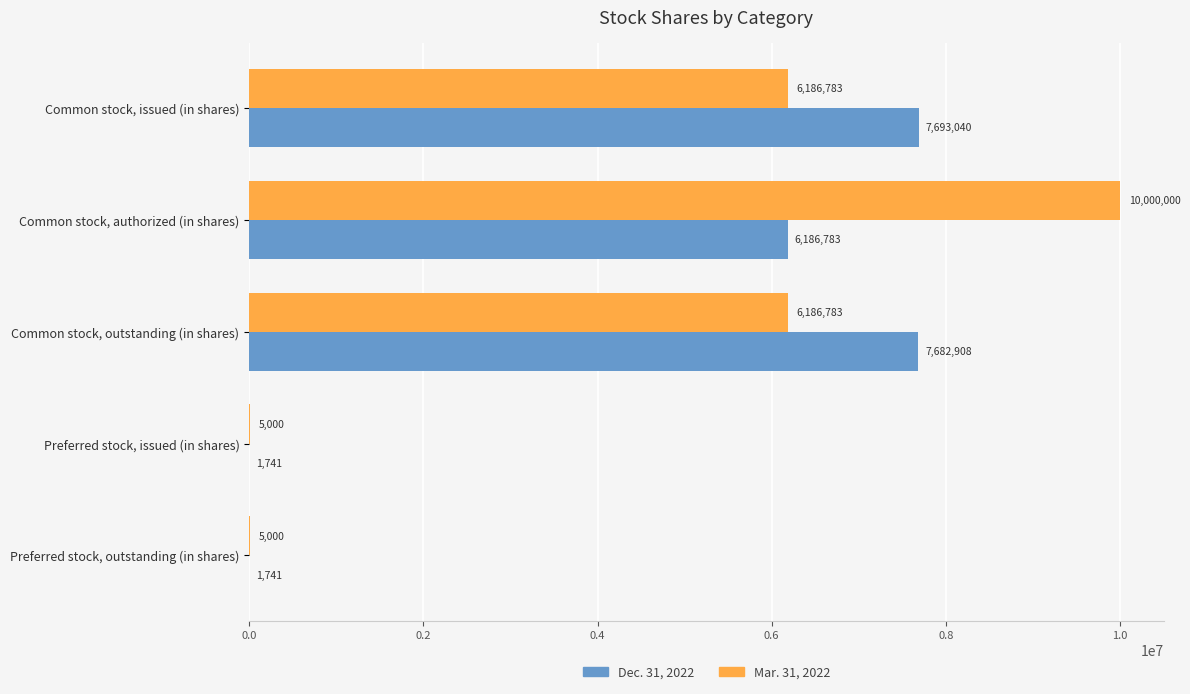

Which series changed the most between Common stock, authorized (in shares) and Preferred stock, outstanding (in shares)?

Mar. 31, 2022